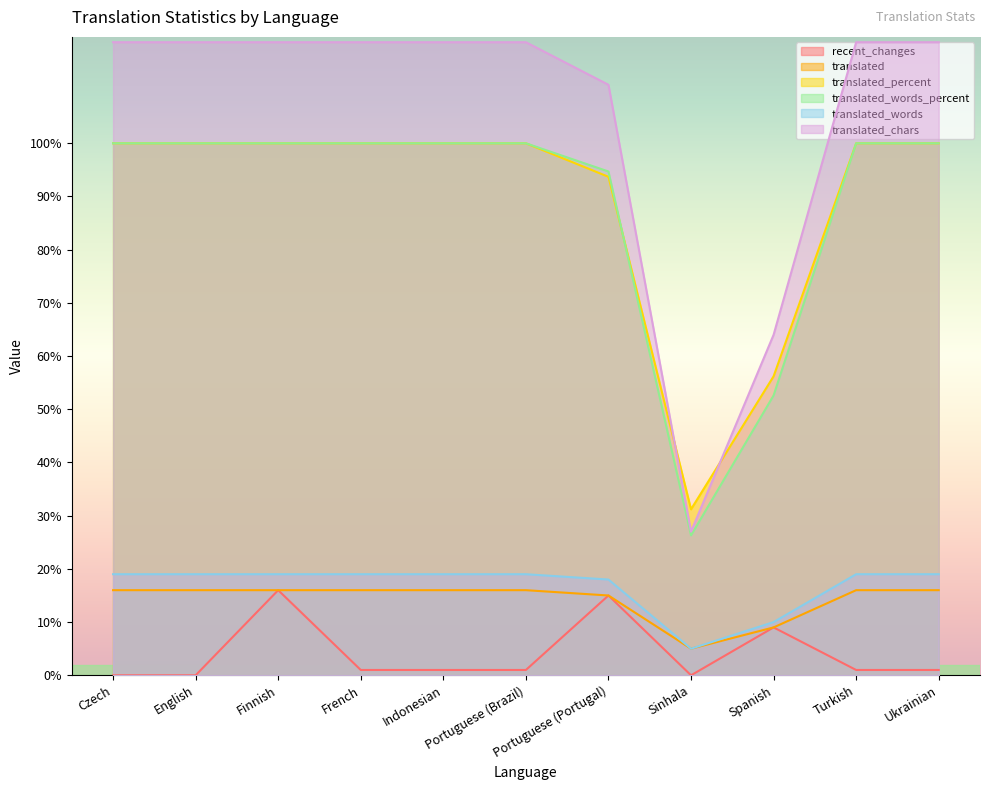

True or false: recent_changes and translated_words intersect in this chart.

False